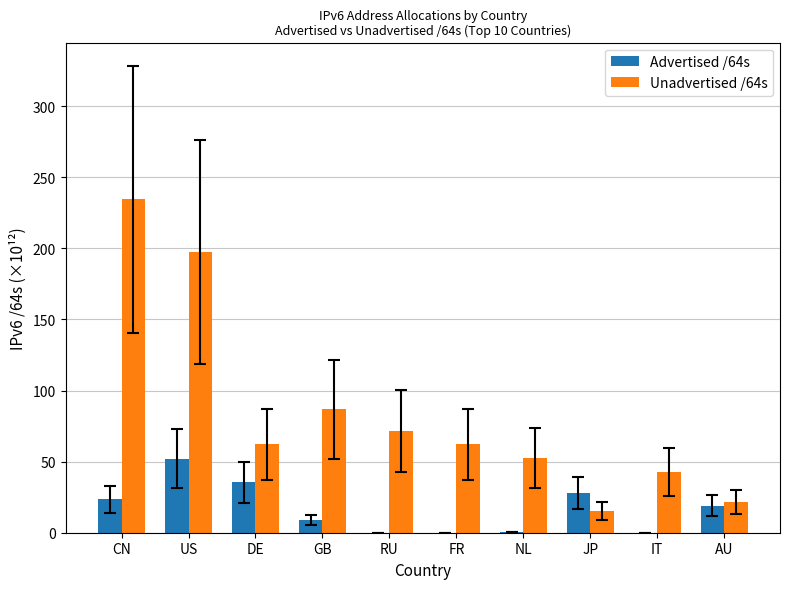

Are the bars horizontal?

No